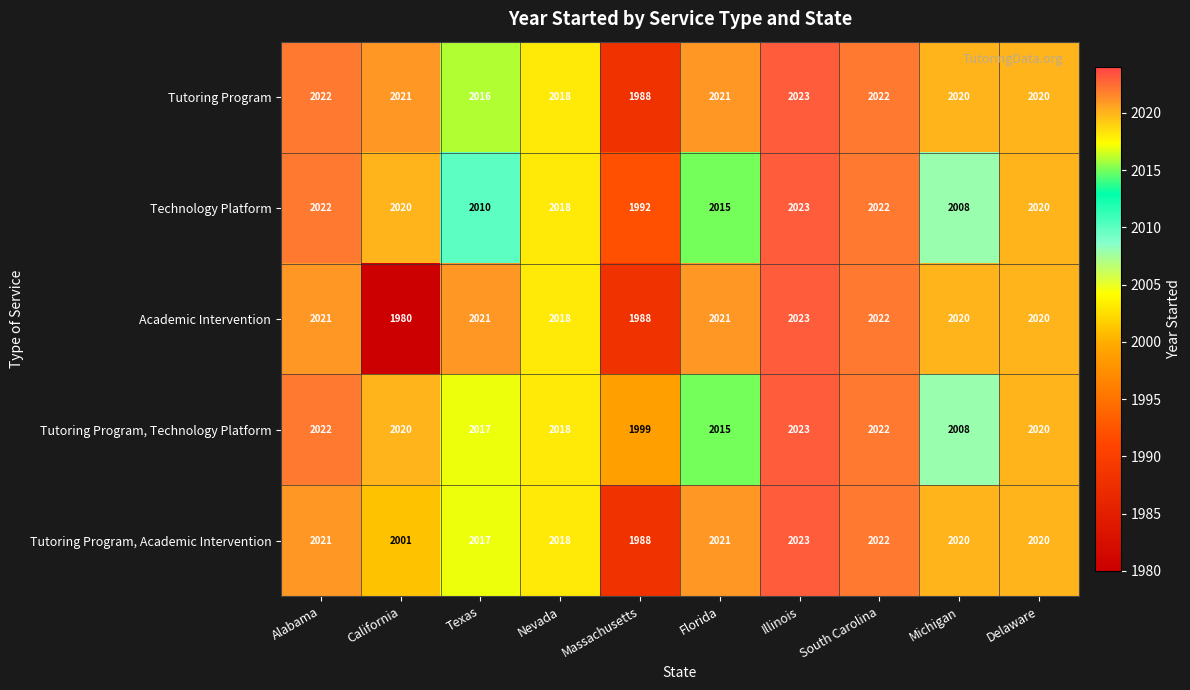

What is the difference between the maximum and second lowest values in the Academic Intervention series?

35